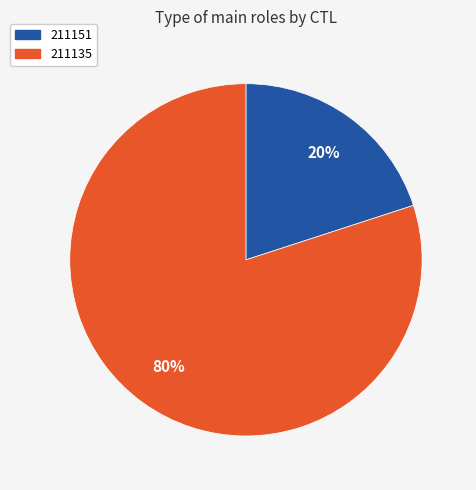

Rank the categories by value from lowest to highest.

211151, 211135